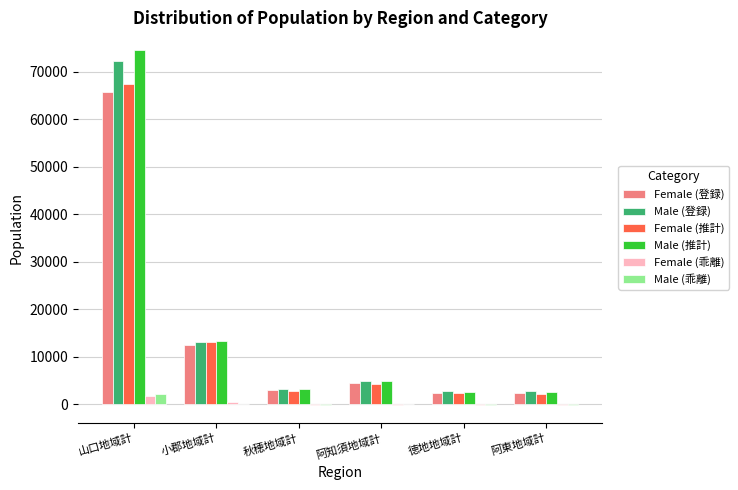

Are the bars horizontal?

No